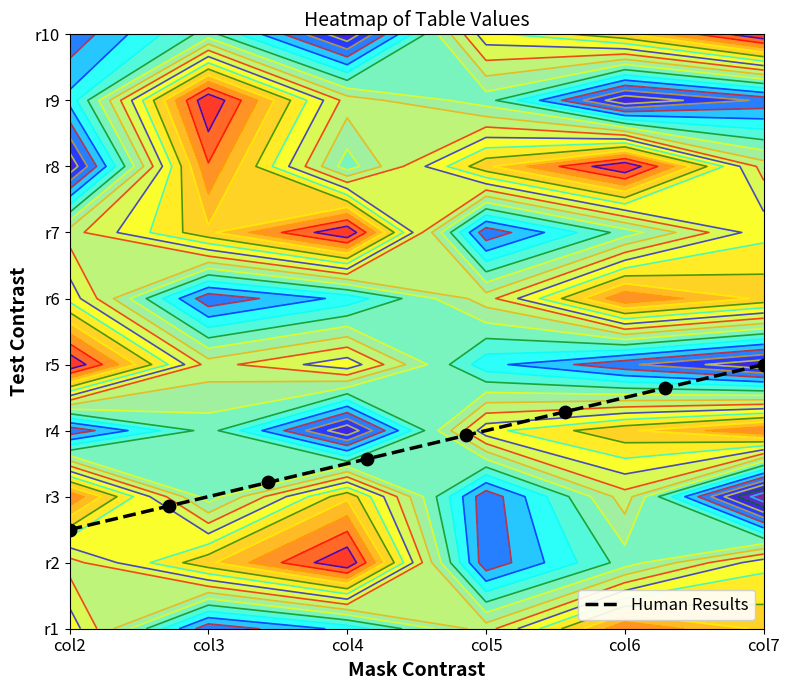

What is the difference between the maximum and minimum values?

2.5